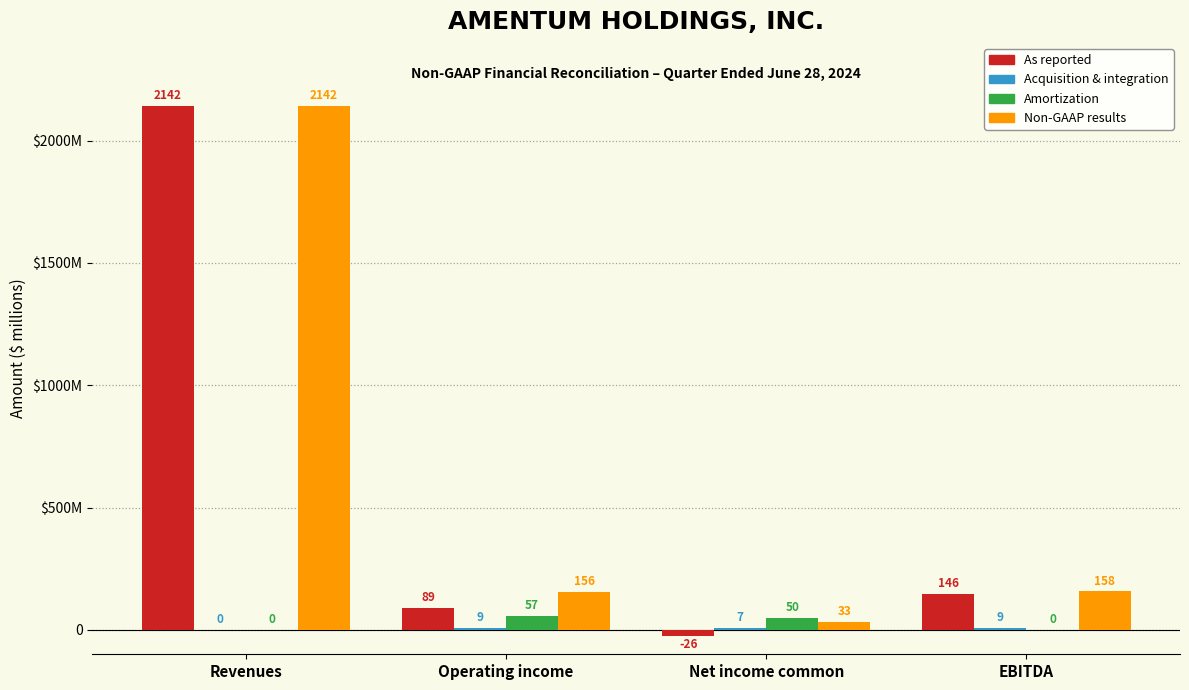

Are the bars horizontal?

No